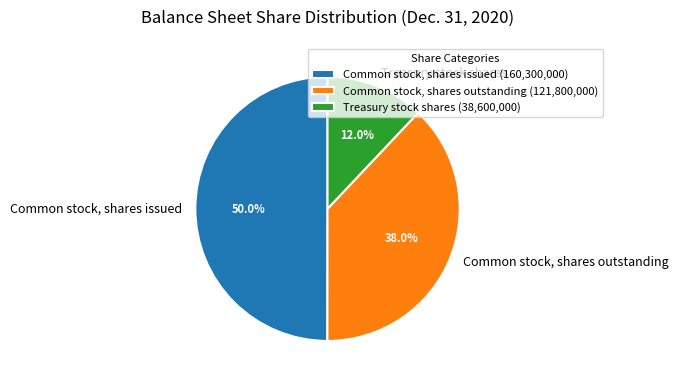

Which has a higher value, Treasury stock shares or Common stock, shares outstanding?

Common stock, shares outstanding